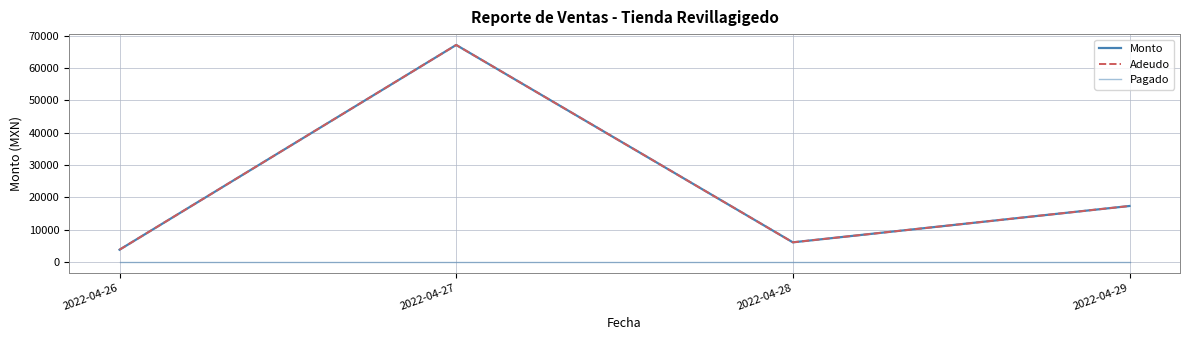

How many lines are shown in the chart?

3